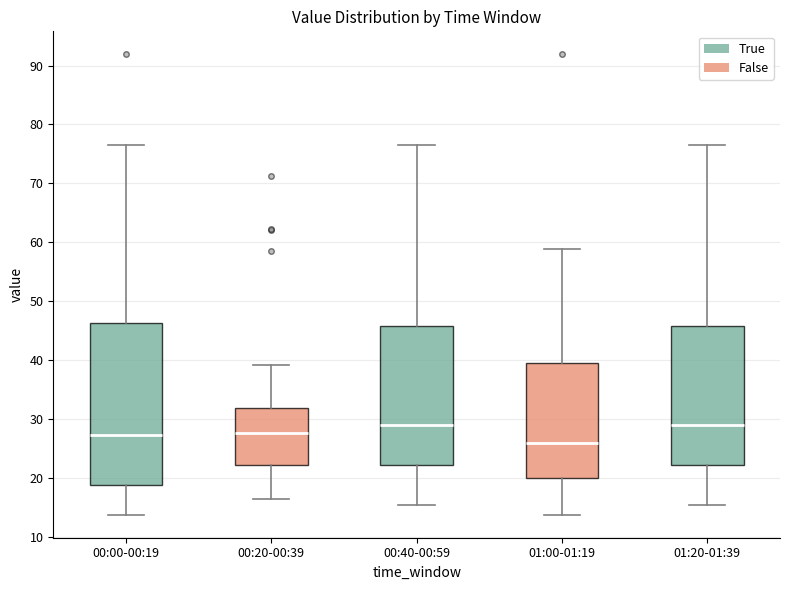

Which box is the tallest, from its lower edge to its upper edge?

00:00-00:19